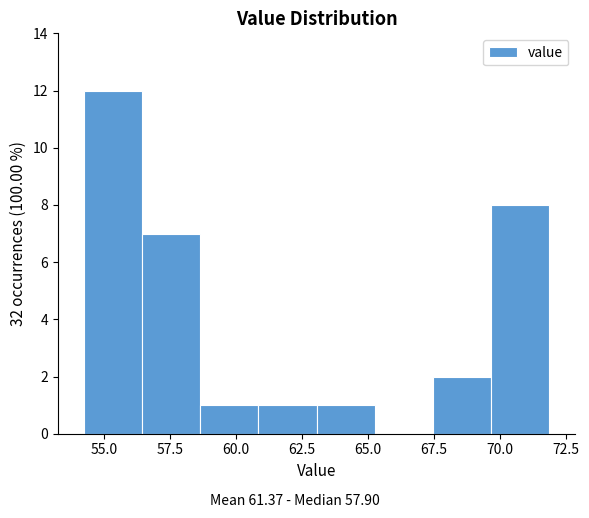

Over which range of the x-axis is the bar tallest?

54.5 to 56.5